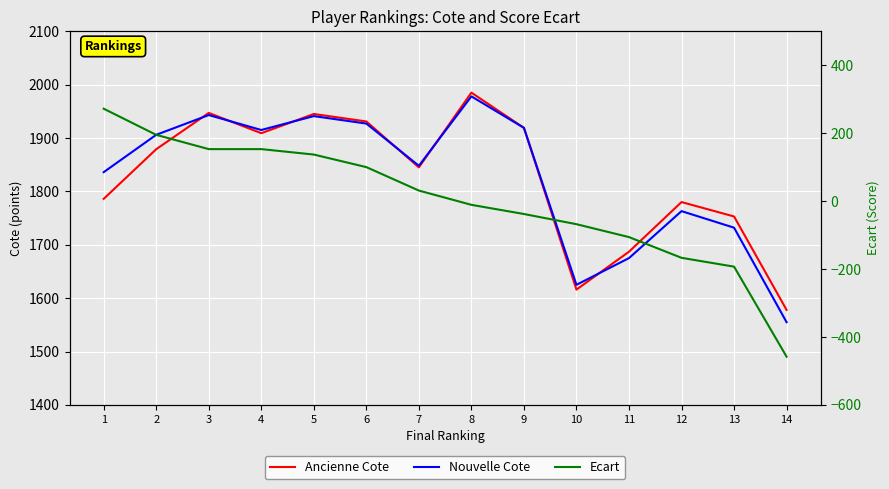

What is the sum of the Nouvelle Cote values at 11 and 10?

3300